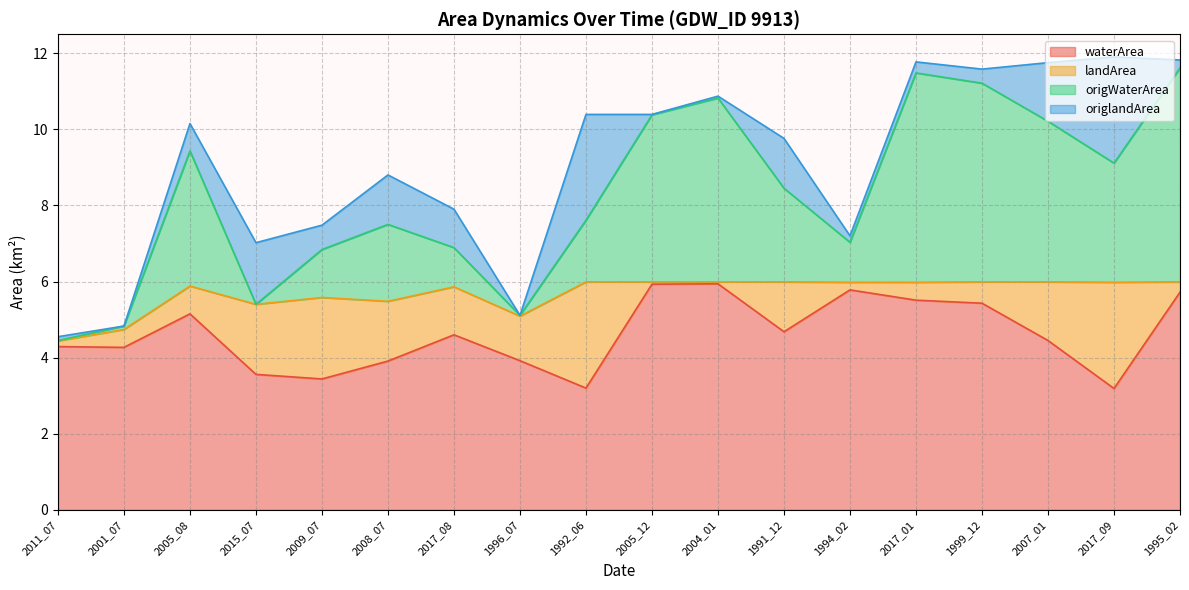

Which series changed the most between 2009_07 and 2008_07?

origWaterArea